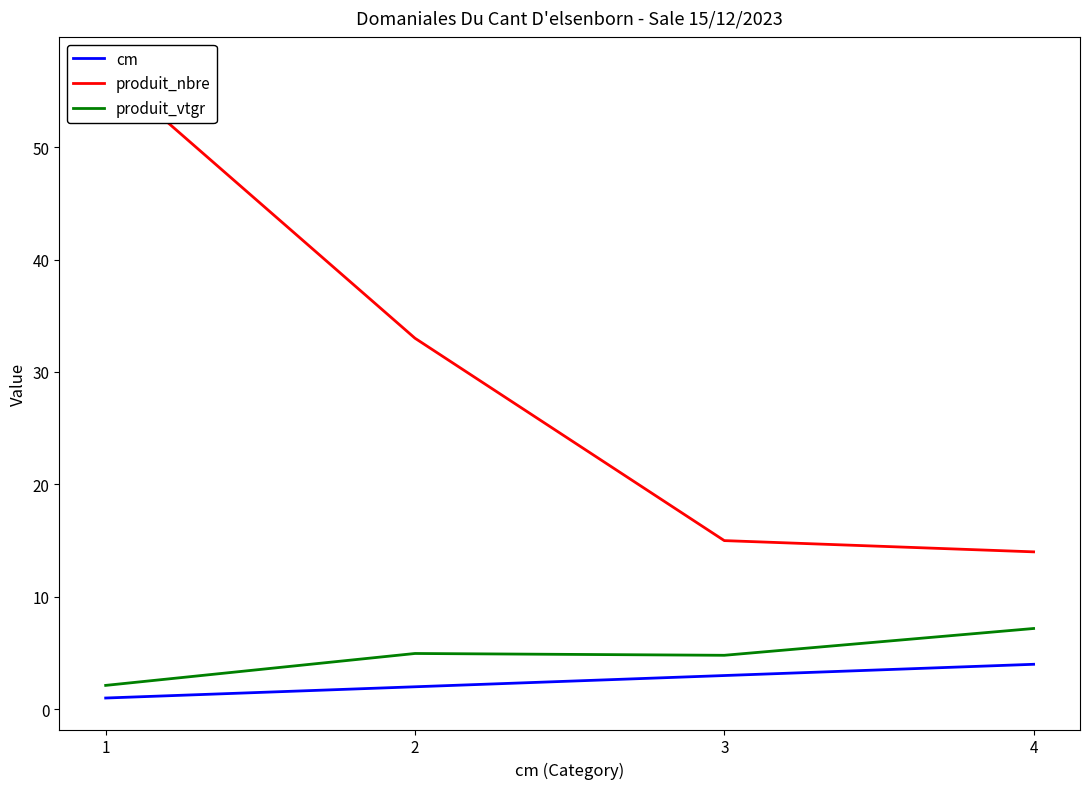

How many interior local peaks does the produit_vtgr series have?

1